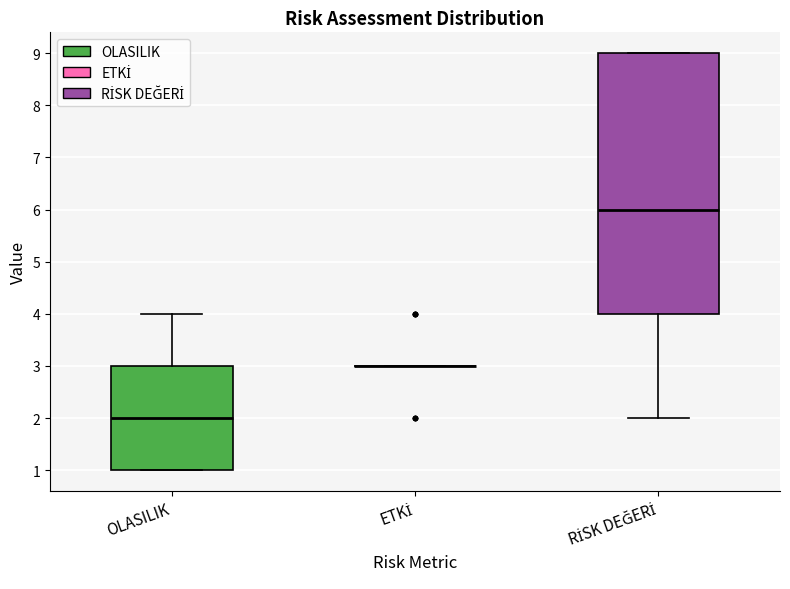

Which box is the tallest, from its lower edge to its upper edge?

RİSK DEĞERİ